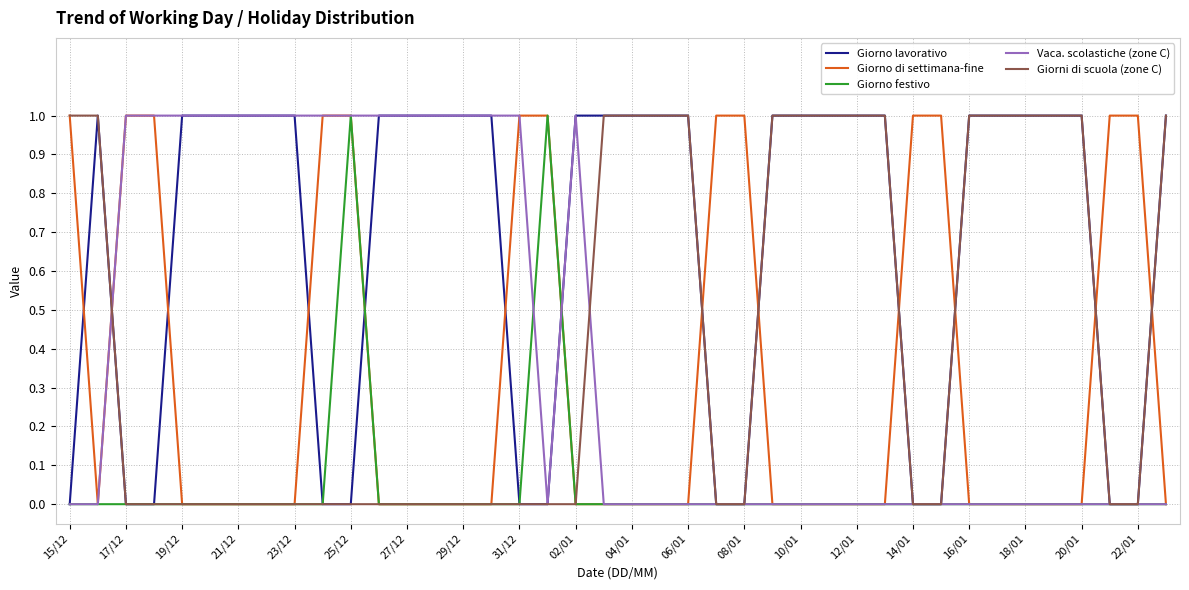

What are all the series names shown in the legend?

Giorno lavorativo, Giorno di settimana-fine, Giorno festivo, Vaca. scolastiche (zone C), Giorni di scuola (zone C)